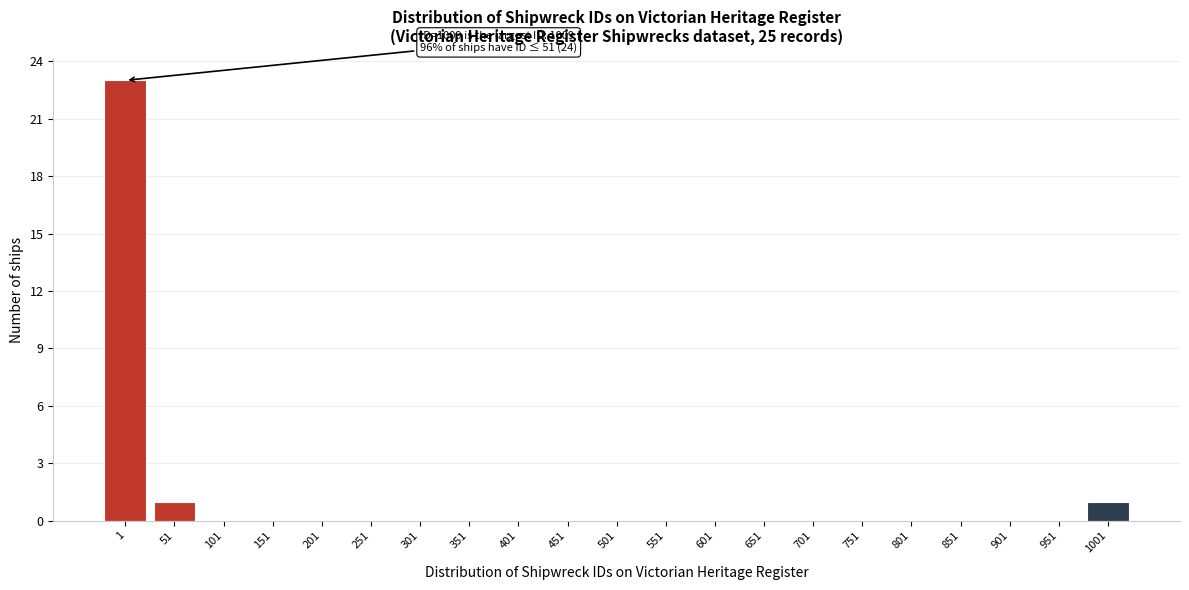

Reading left to right, what are all the values shown in this chart?

1=23	51=1	101=0	151=0	201=0	251=0	301=0	351=0	401=0	451=0	501=0	551=0	601=0	651=0	701=0	751=0	801=0	851=0	901=0	951=0	1001=1